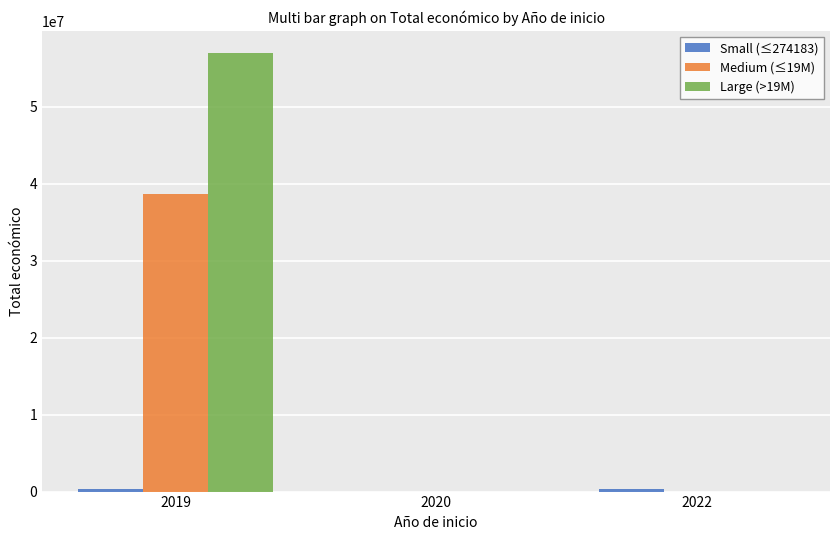

What is the average value of the Large (>19M) series?

18991505